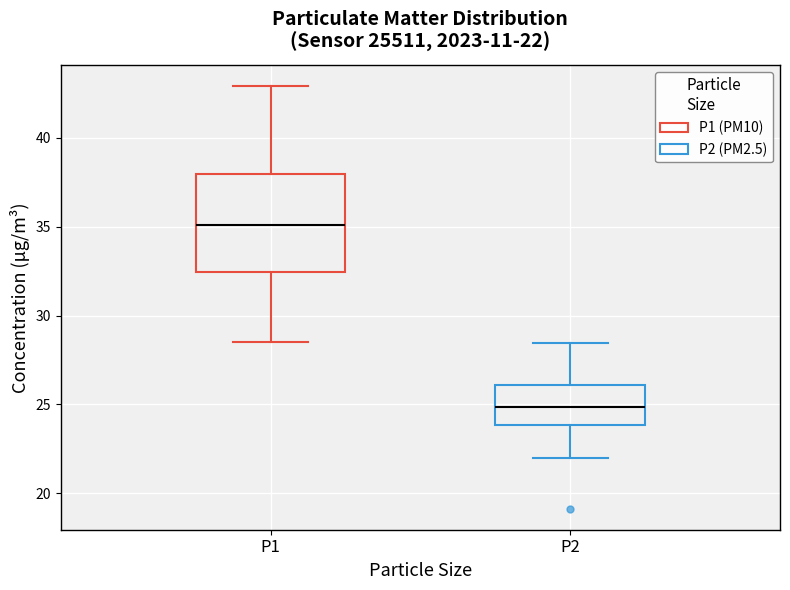

Comparing the boxes themselves (not the whiskers), which one is the tallest?

P1